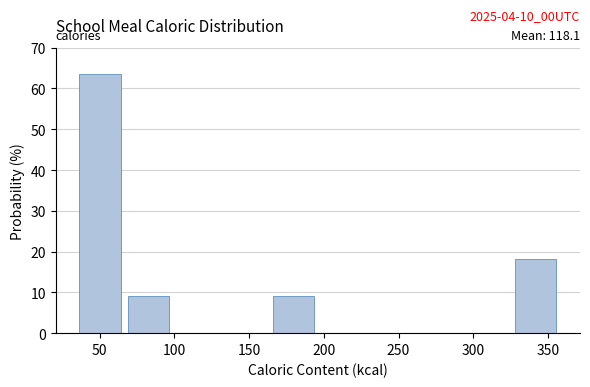

Over which range of the x-axis is the bar tallest?

35 to 65